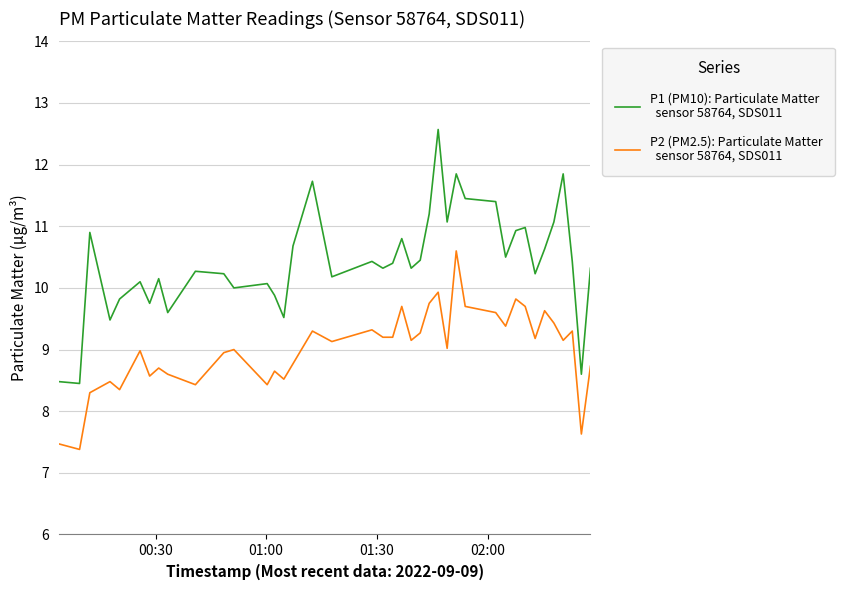

What is the minimum value shown in the chart?

7.4